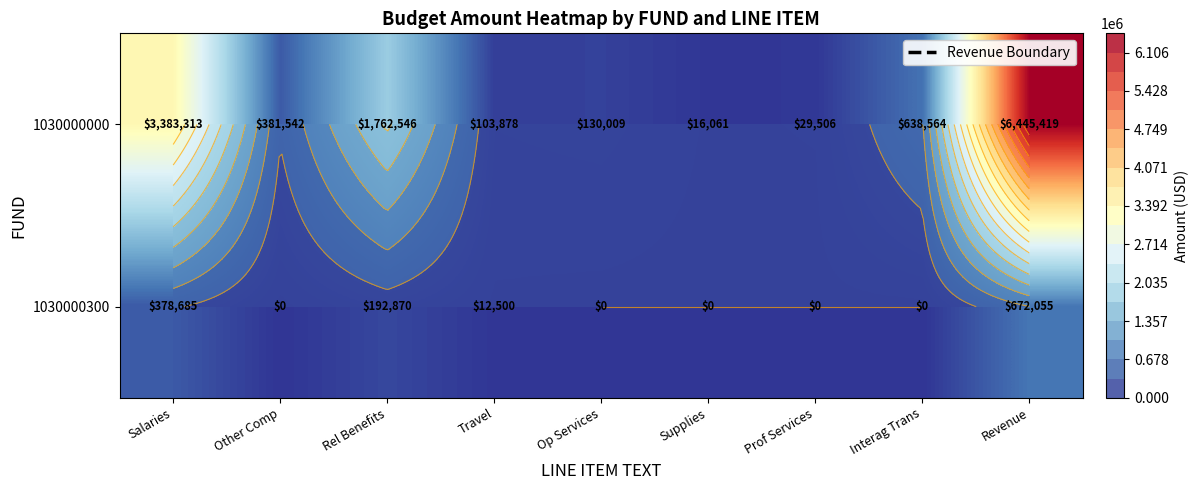

Which category has the lowest value across all series?

Other Comp